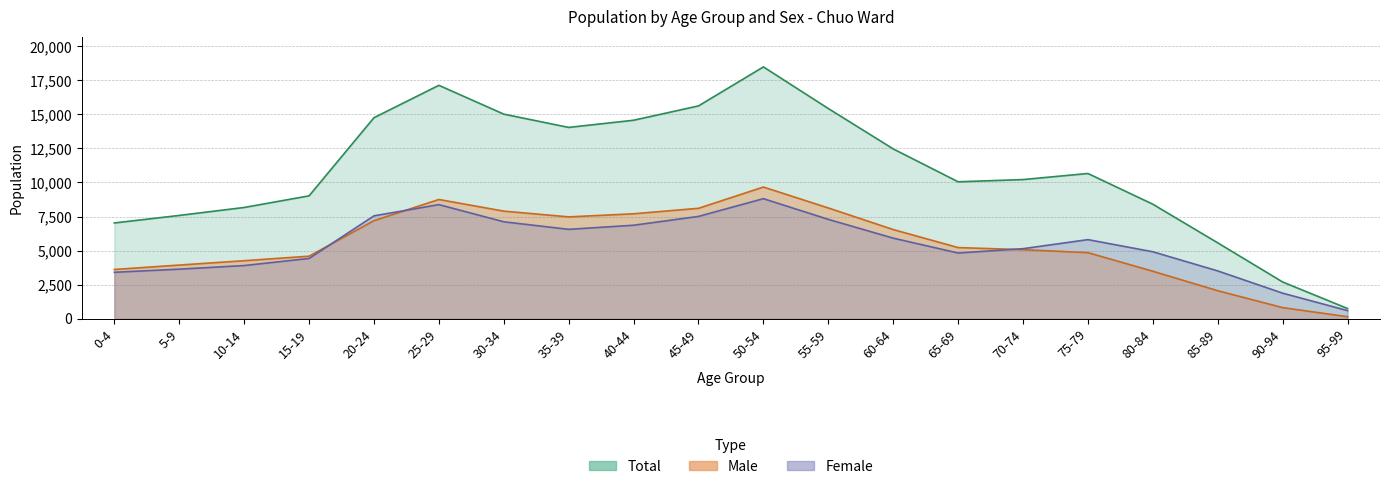

True or false: male and total cross at least once.

False